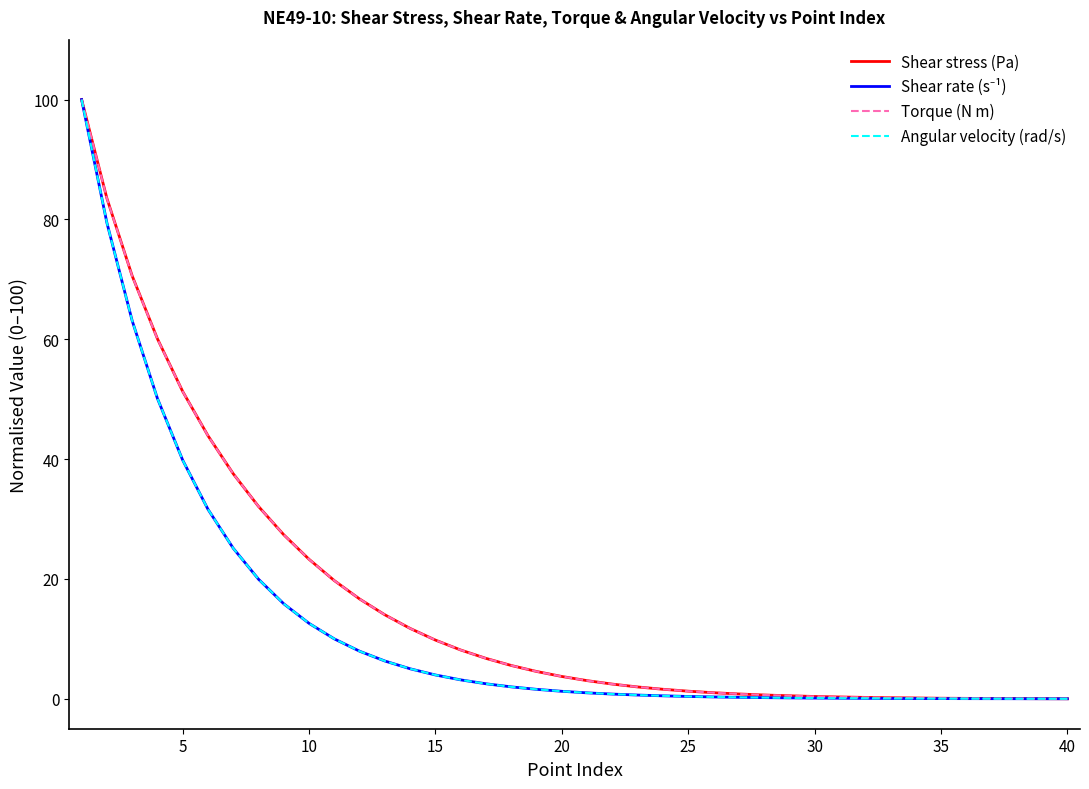

What is the greatest value displayed?

100.0